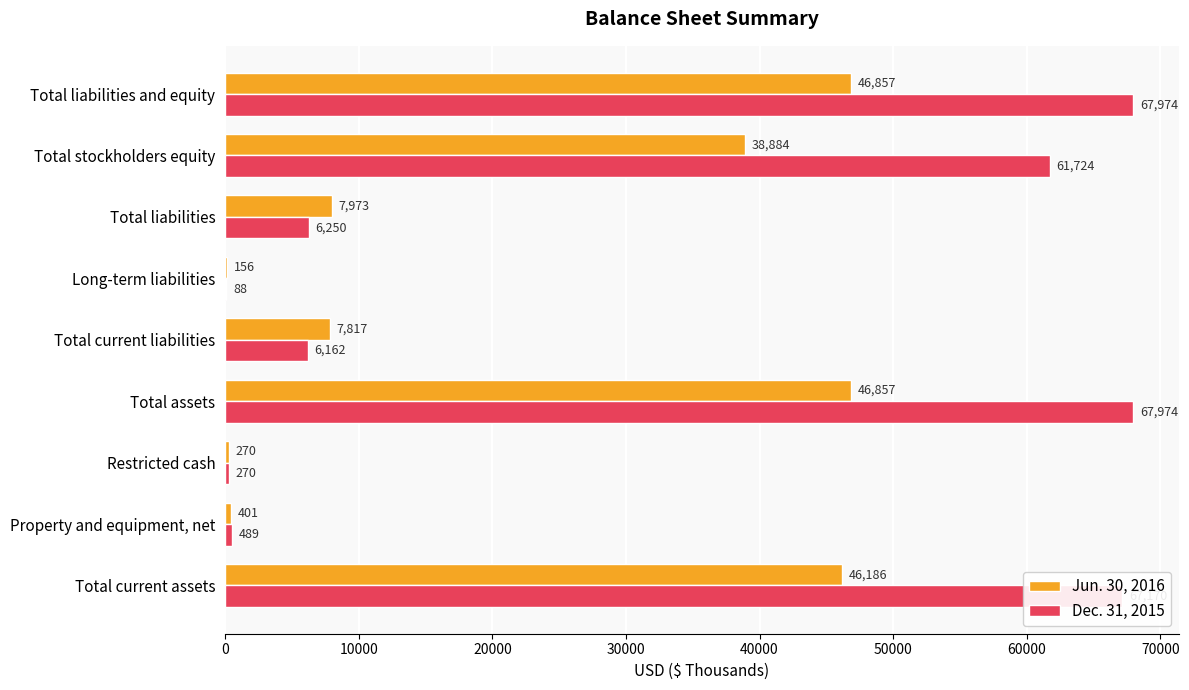

Is the value of Dec. 31, 2015 at Restricted cash greater than the value of Jun. 30, 2016 at Total stockholders equity?

No